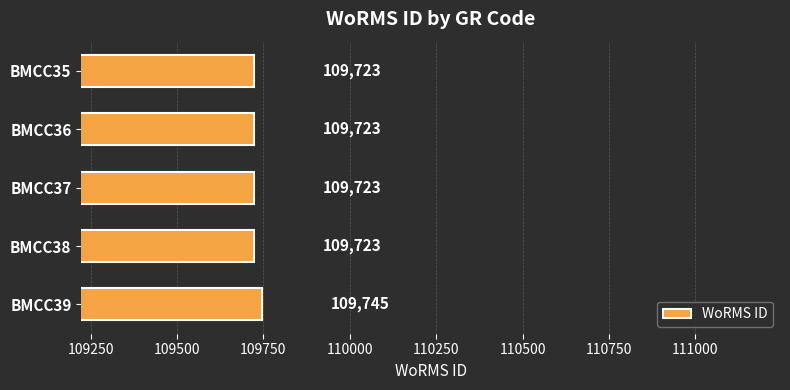

Does the chart contain stacked bars?

No